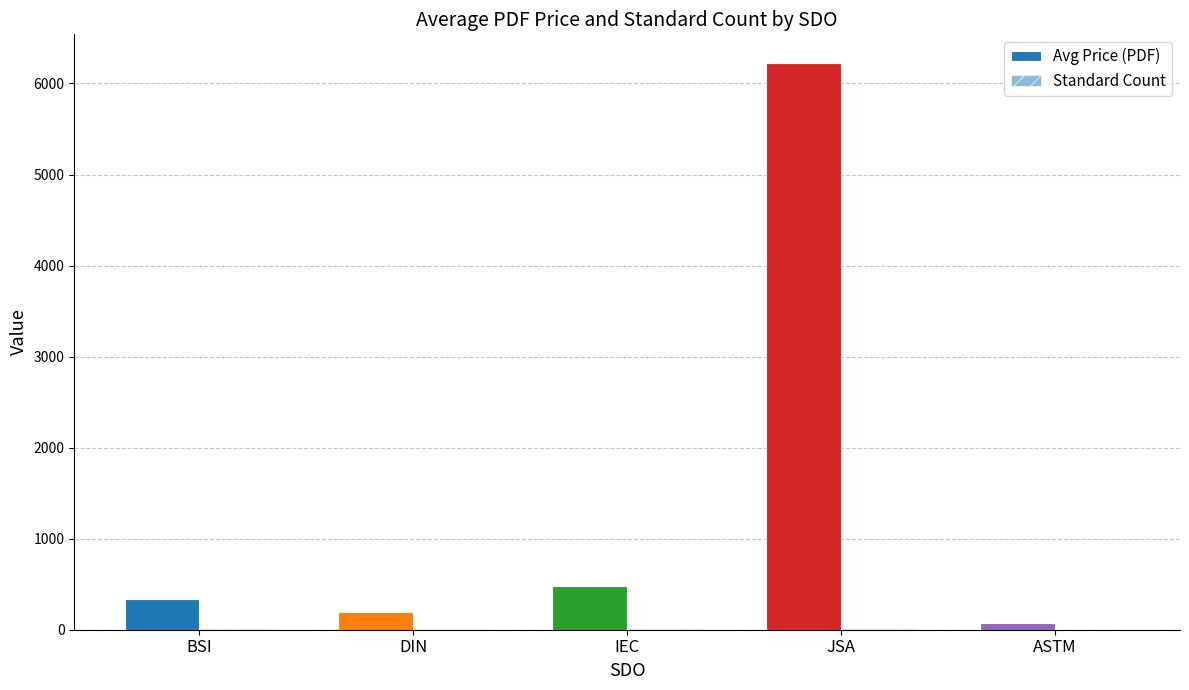

At which category is the sum across all series the highest?

JSA